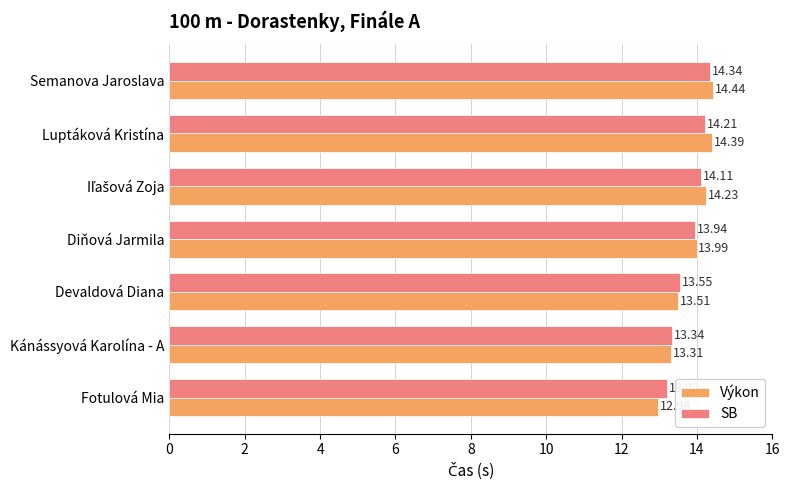

At which category does the chart reach its minimum across all series?

Fotulová Mia